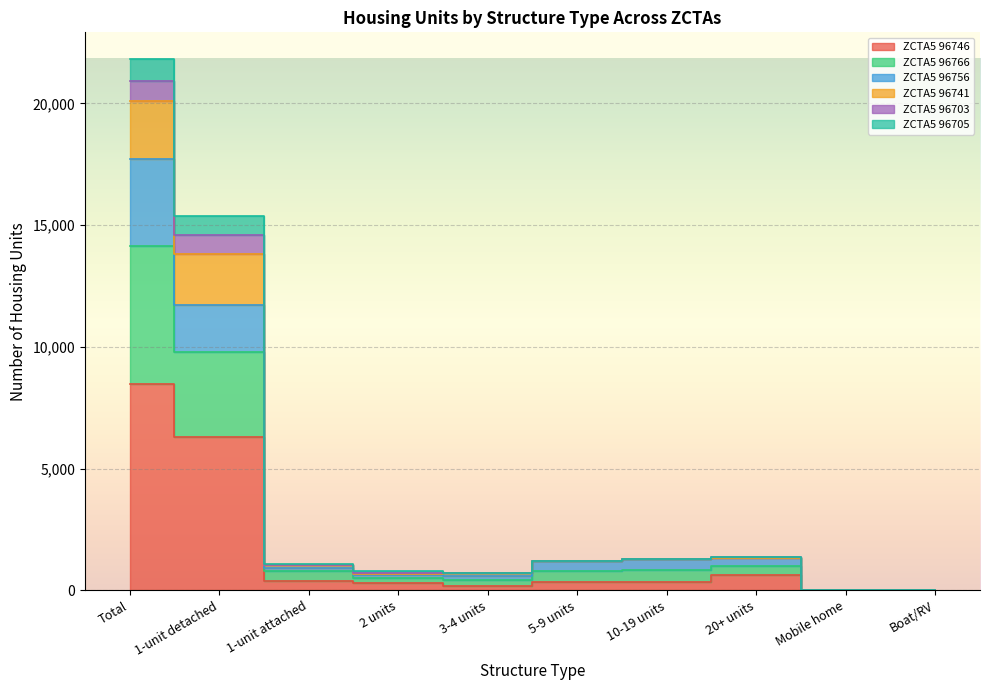

At which category is the sum across all series the highest?

Total